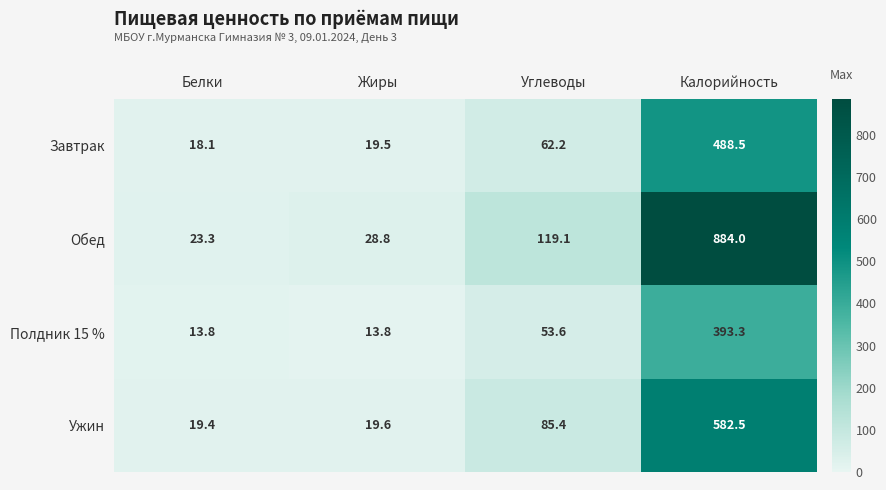

The value of Ужин at Калорийность is 810.5. True or false?

False